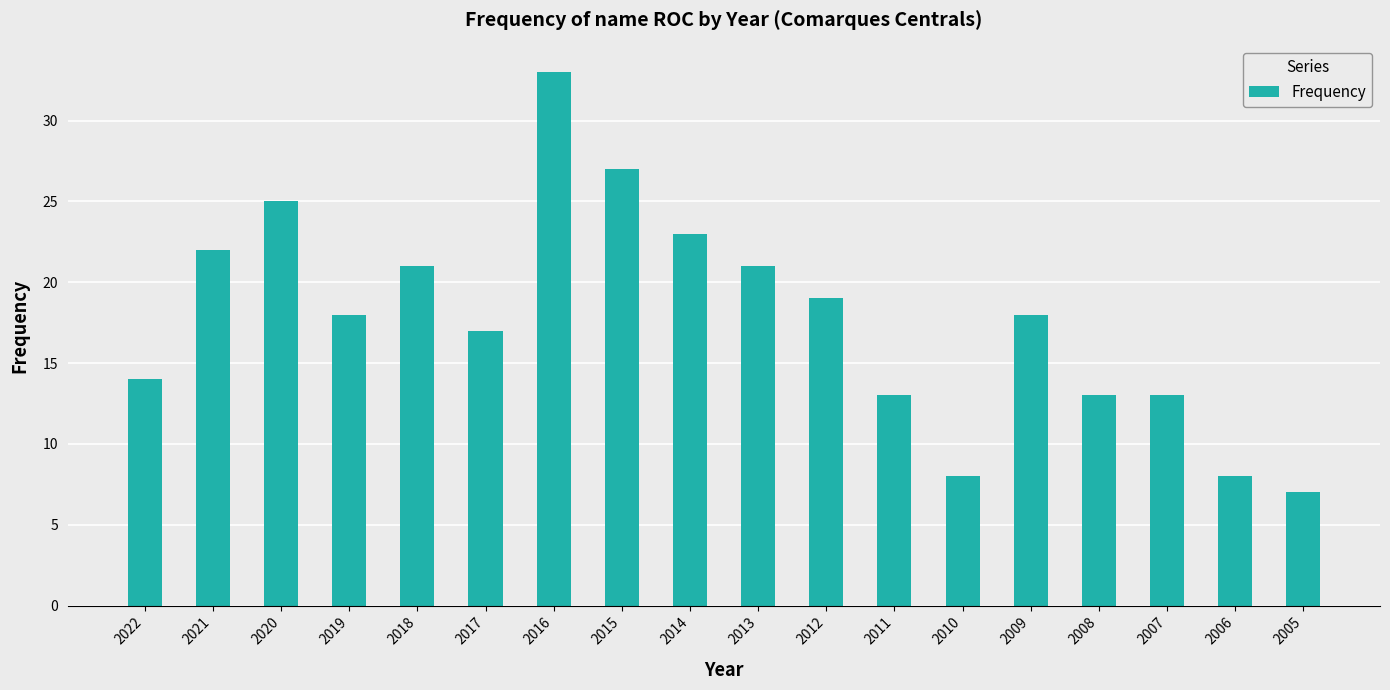

What is the change in value from 2022 to 2012?

+5